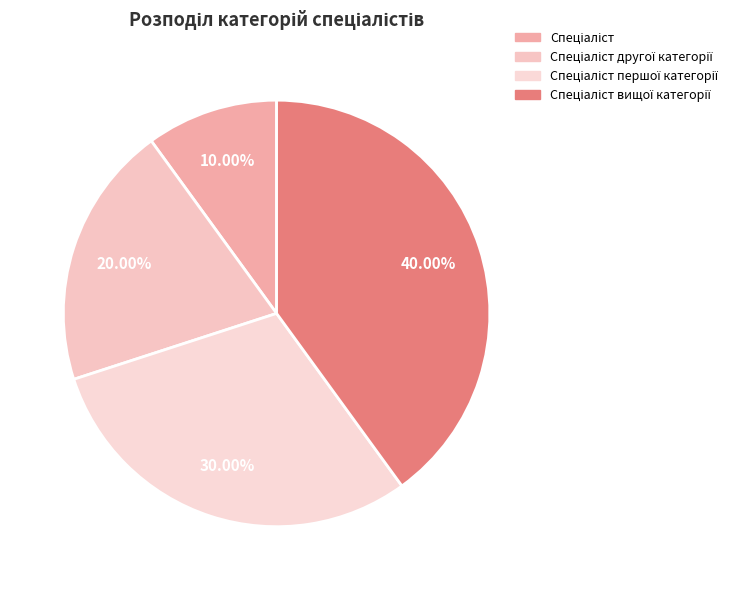

What percentage is NOT represented by Спеціаліст першої категорії?

70.0%